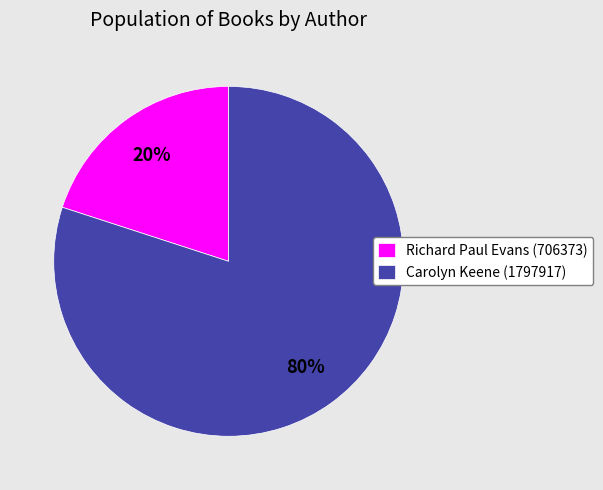

Does Carolyn Keene (1797917) represent more than half of the total?

Yes